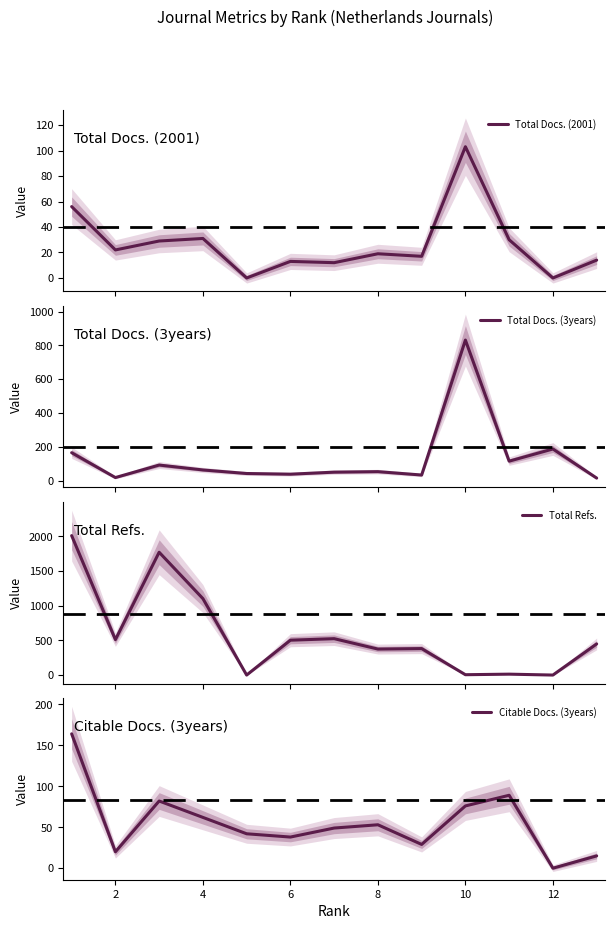

The value of Citable Docs. (3years) at 6 is 38. True or false?

True